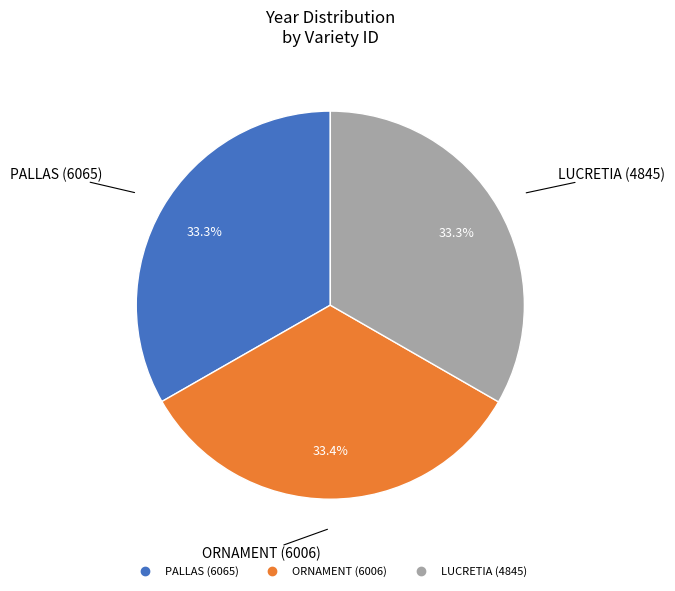

Is there any slice that represents more than half of the pie?

No